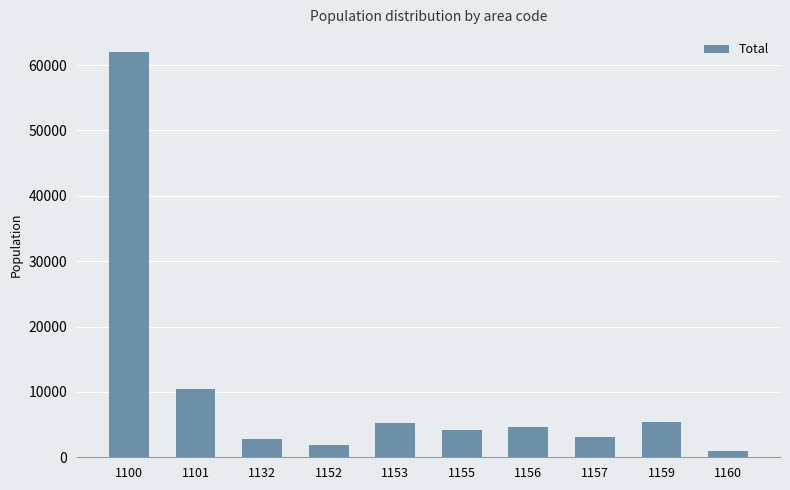

What is the value of the 3rd bar from the left?

2784